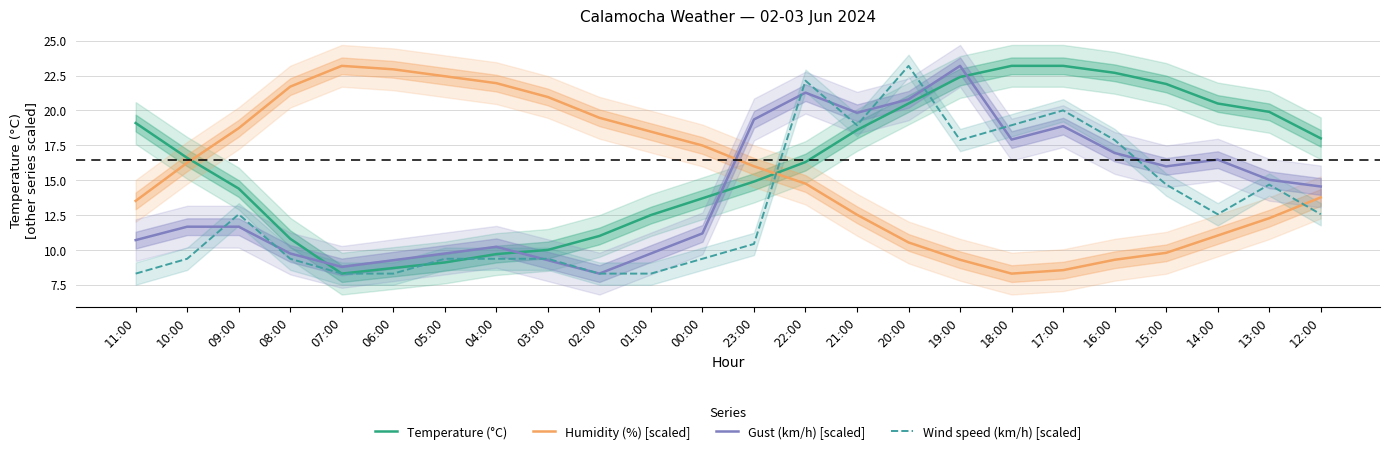

Reading left to right, list all the values displayed in this chart.

Temperature (°C): 19.1	16.6	14.4	10.8	8.3	8.7	9.1	9.7	10.0	11.0	12.5	13.7	14.9	16.3	18.6	20.5	22.4	23.2	23.2	22.7	21.9	20.5	19.9	18.0
Humidity (%) [scaled]: 13.5	16.2	18.7	21.7	23.2	23.0	22.5	22.0	21.0	19.5	18.5	17.5	16.0	14.8	12.5	10.5	9.3	8.3	8.5	9.3	9.8	11.0	12.3	13.8
Gust (km/h) [scaled]: 10.7	11.7	11.7	9.7	8.8	9.3	9.7	10.2	9.3	8.3	9.7	11.2	19.4	21.3	19.8	20.8	23.2	17.9	18.9	17.0	16.0	16.5	15.0	14.5
Wind speed (km/h) [scaled]: 8.3	9.4	12.6	9.4	8.3	8.3	9.4	9.4	9.4	8.3	8.3	9.4	10.4	22.1	18.9	23.2	17.9	18.9	20.0	17.9	14.7	12.6	14.7	12.6